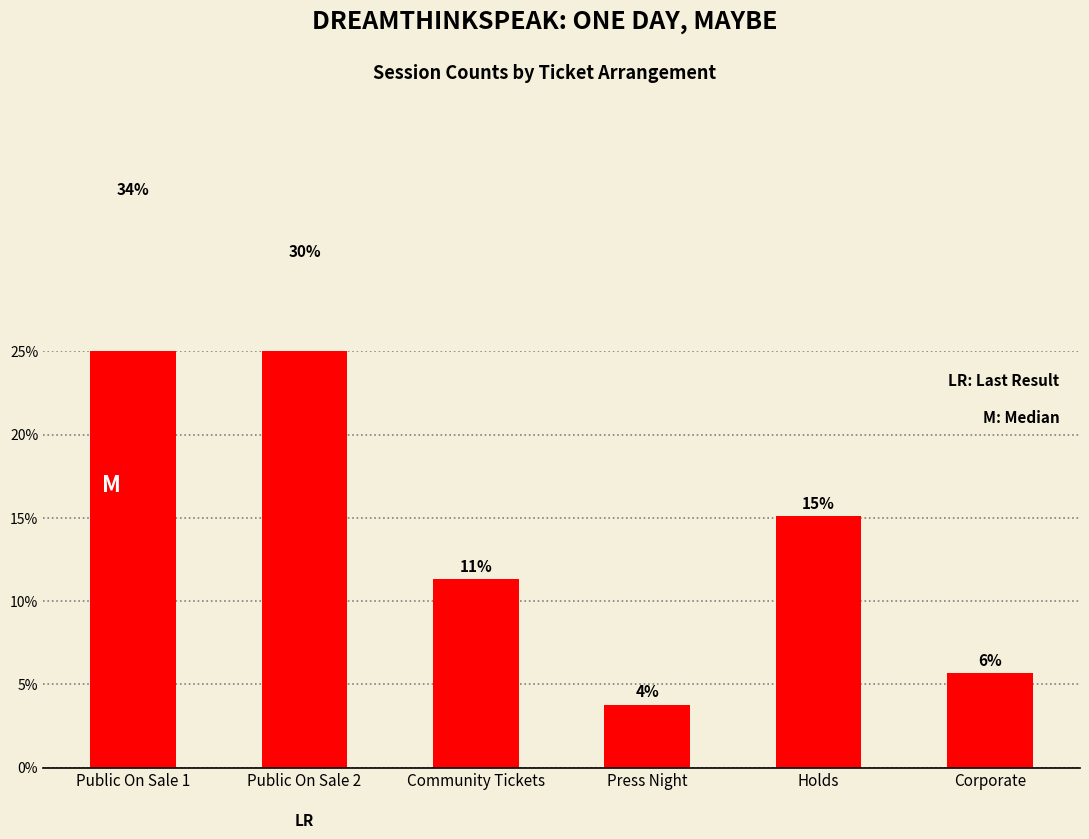

What is the sum of the values at Press Night and Corporate?

9.4